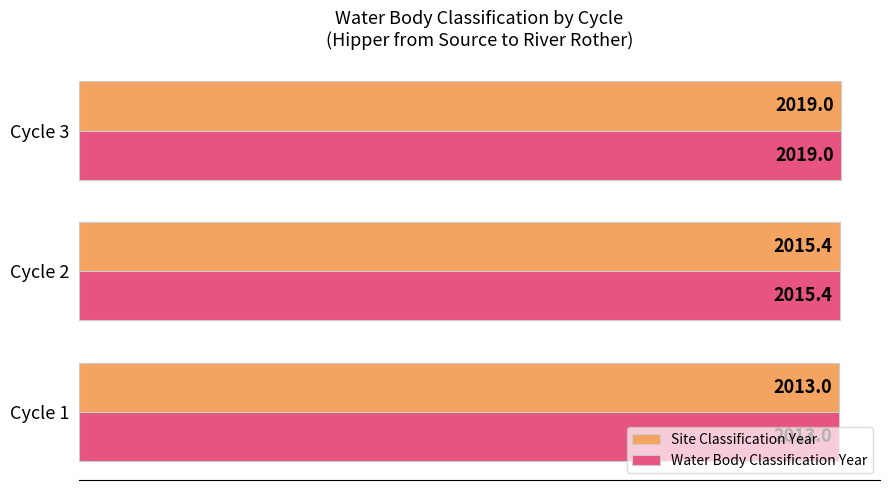

What are all the series names shown in the legend?

Site Classification Year, Water Body Classification Year